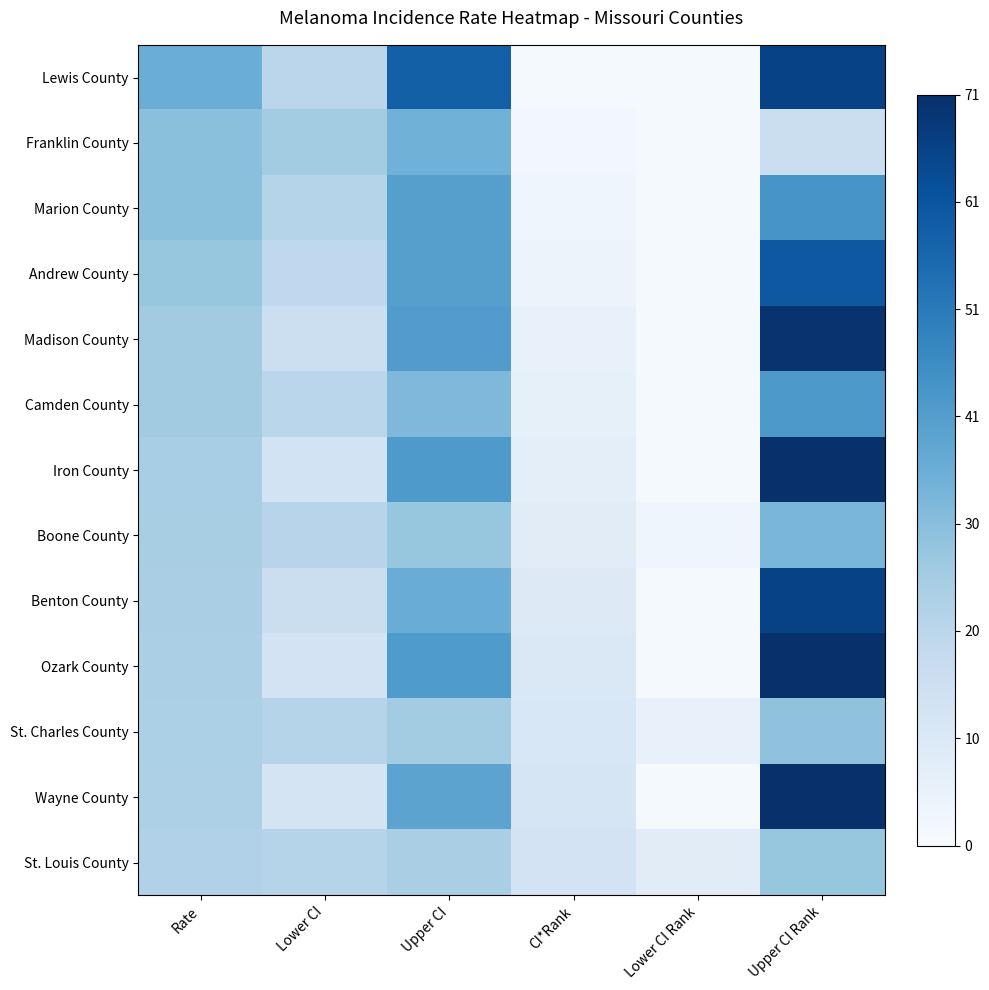

Which has a higher value, Lower CI or Lower CI Rank?

Lower CI